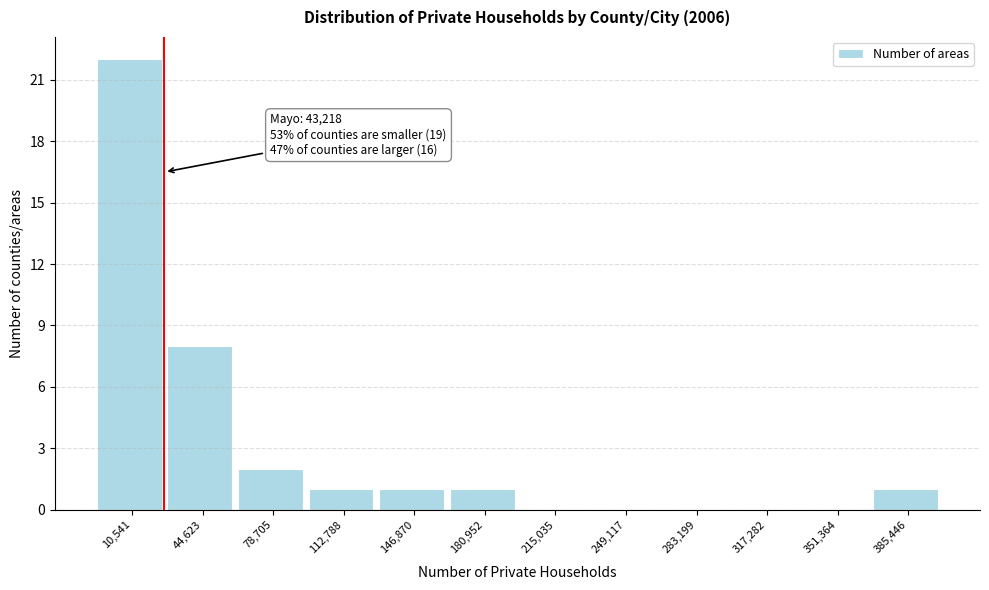

Reading left to right, what are all the values shown in this chart?

10,541=22	44,623=8	78,705=2	112,788=1	146,870=1	180,952=1	215,035=0	249,117=0	283,199=0	317,282=0	351,364=0	385,446=1